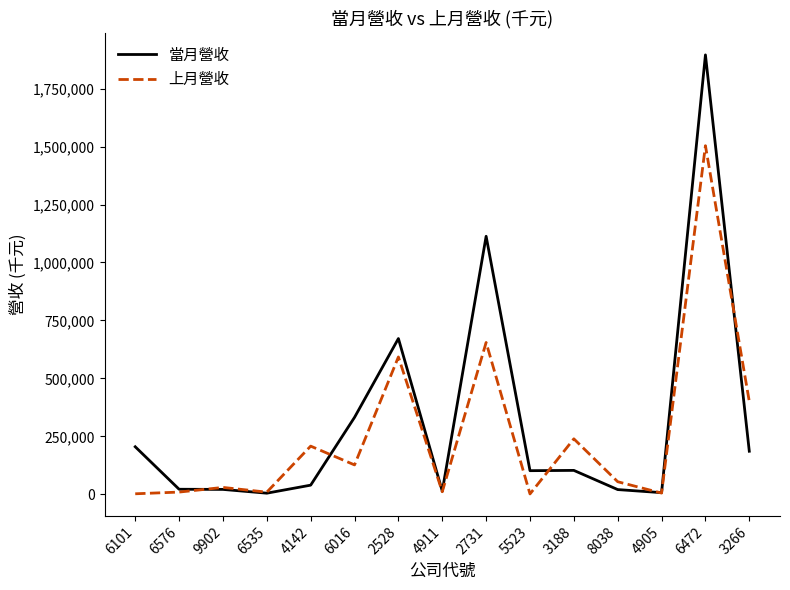

Which series has the widest spread of values?

當月營收